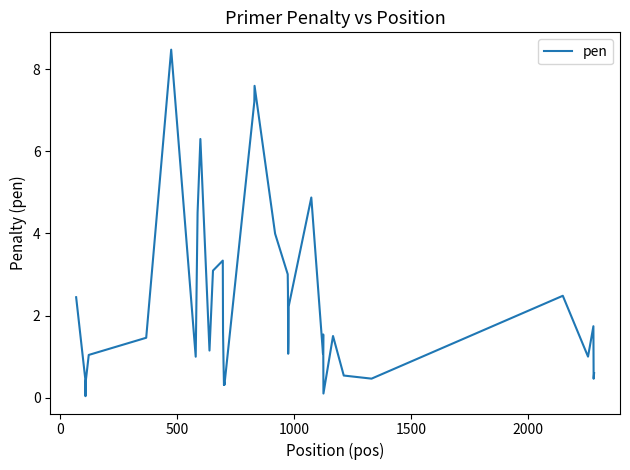

What is the maximum value shown in the chart?

8.5